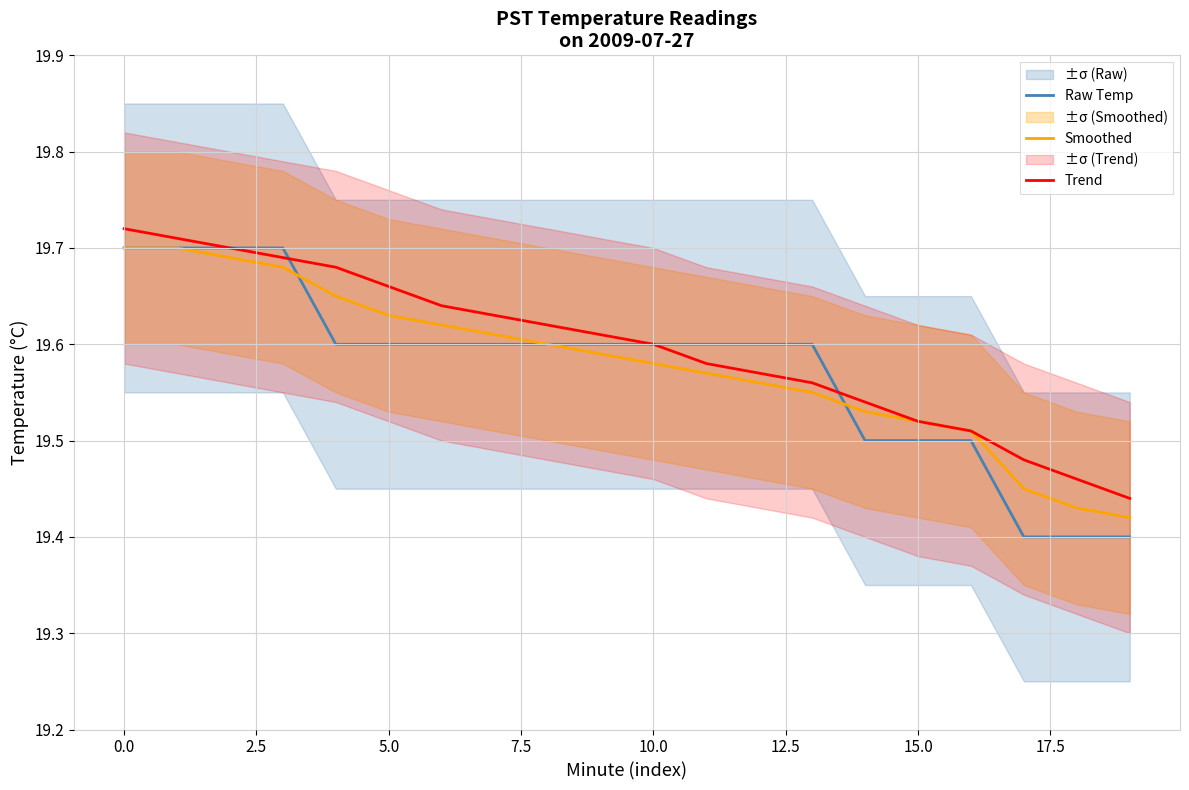

What is the lowest value of the Trend series?

19.4